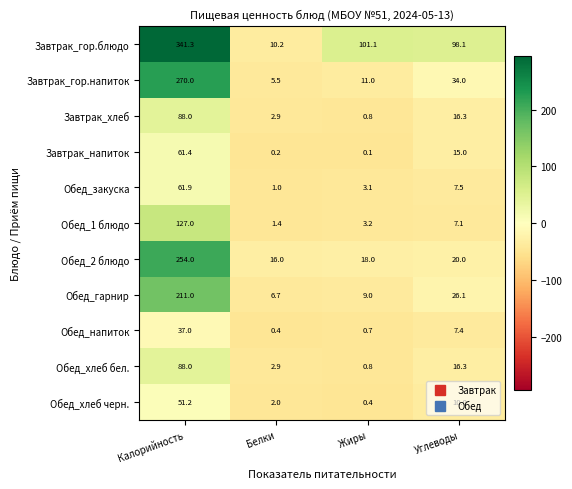

Which series changed the most between Калорийность and Углеводы?

Завтрак_гор.блюдо